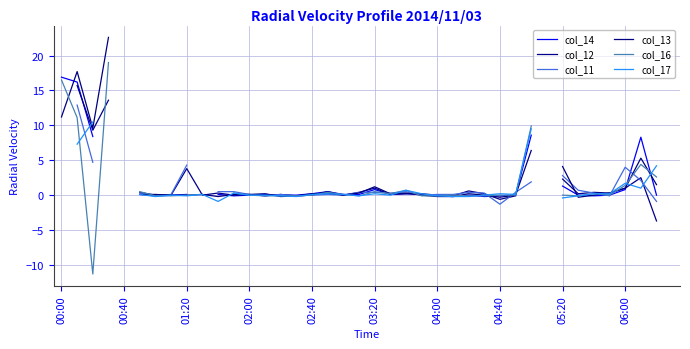

How many values in col_11 are above zero?

25